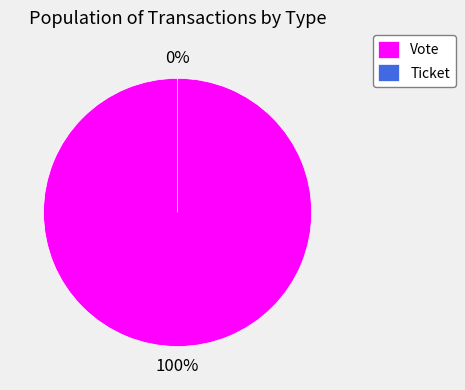

How many slices are in this pie chart?

2